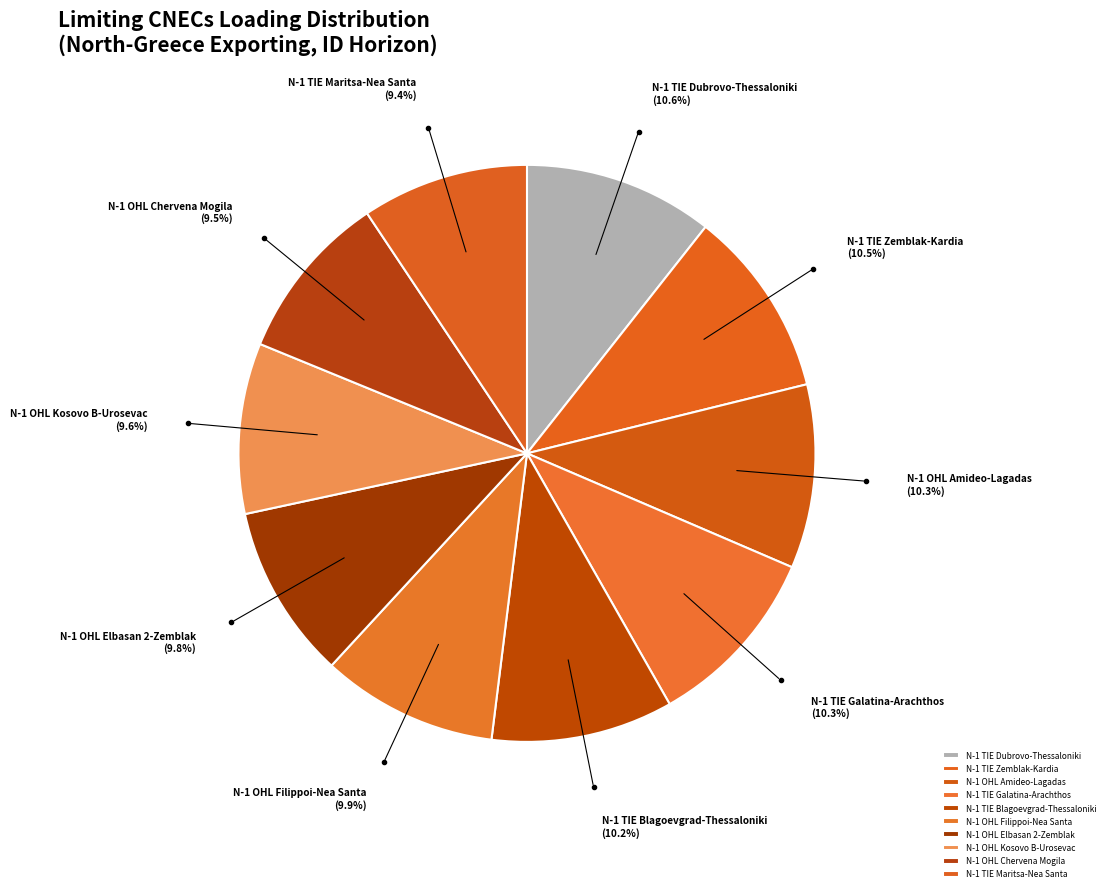

What is the ratio of the value at N-1 OHL Elbasan 2-Zemblak to the value at N-1 TIE Maritsa-Nea Santa?

1.0